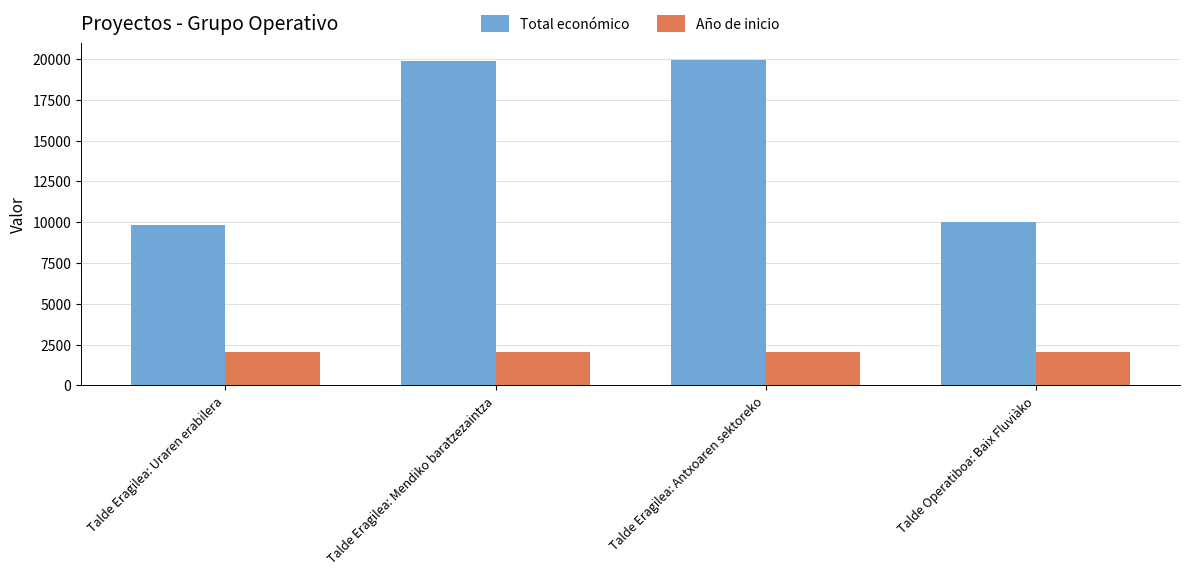

What is the highest value of the Total económico series?

19950